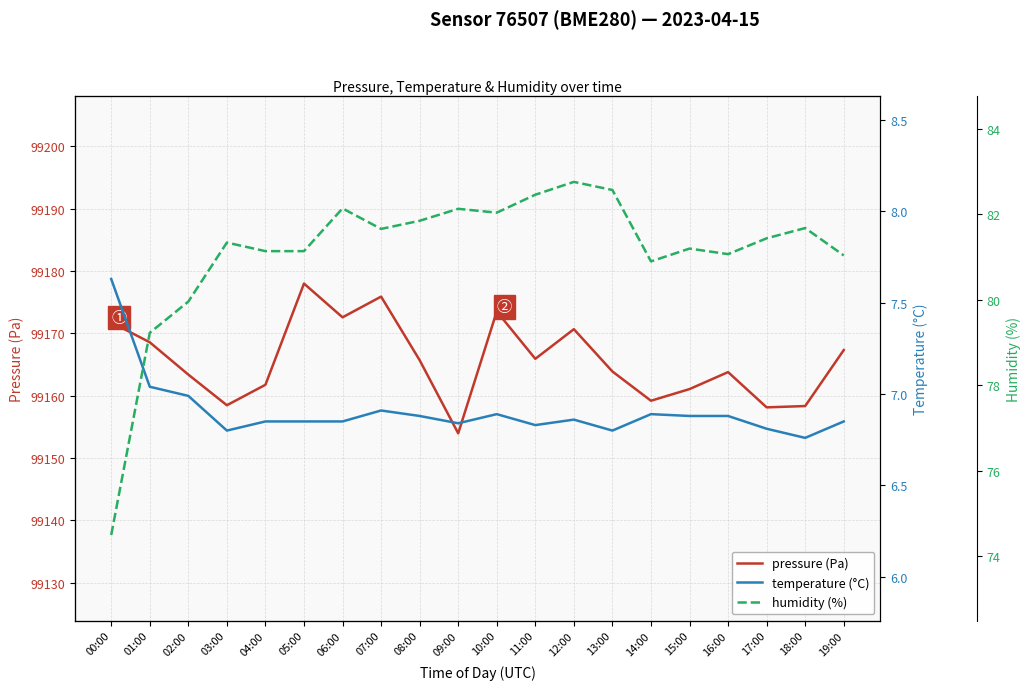

Which has a higher value, 01:00 or 11:00?

01:00